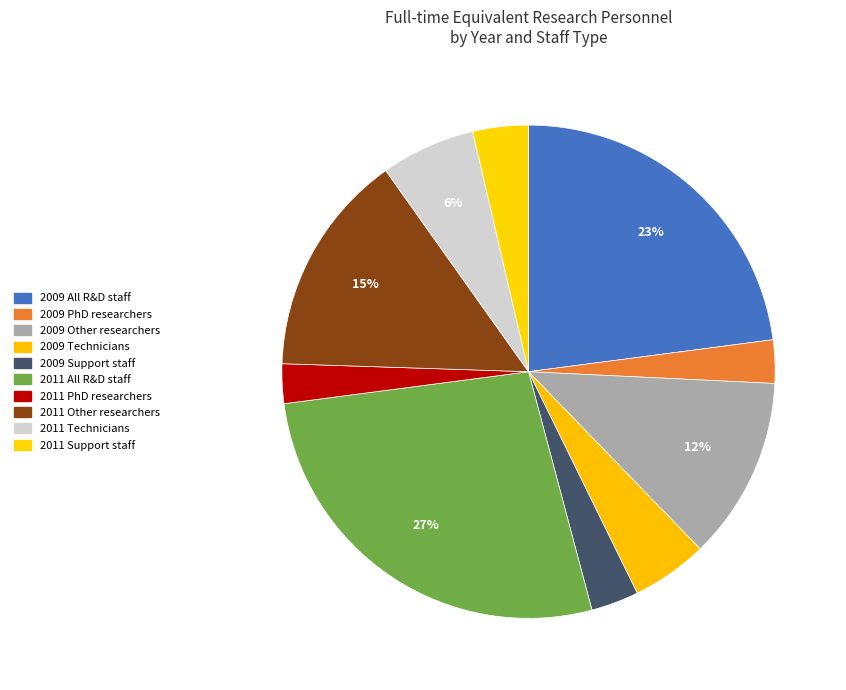

How many slices are in this pie chart?

10